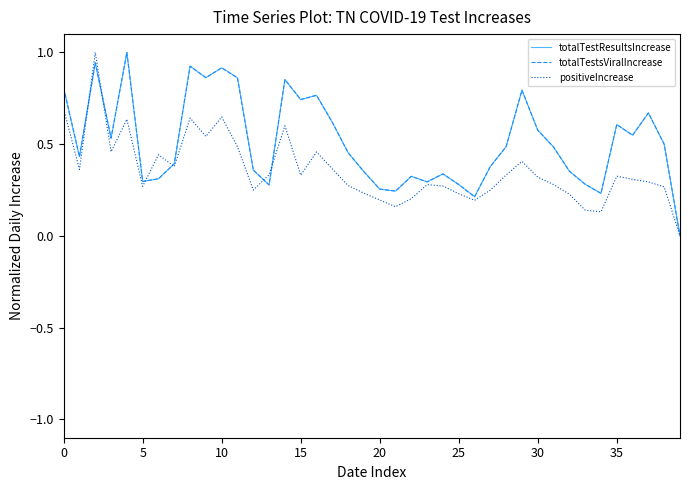

Is this an area chart (filled region under the line)?

No